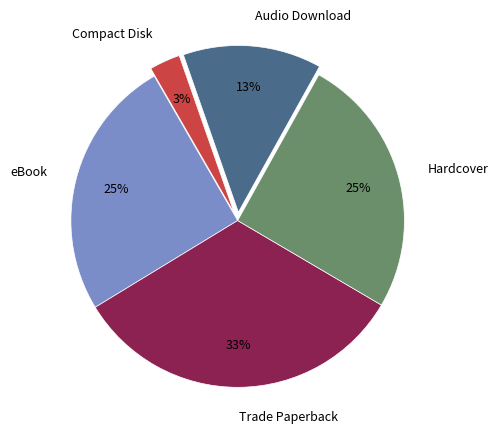

How many slices are in this pie chart?

5